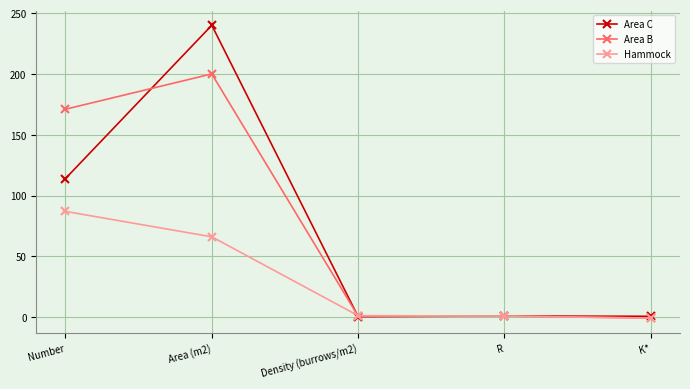

True or false: Hammock has more than 1 points higher than both neighbors.

False